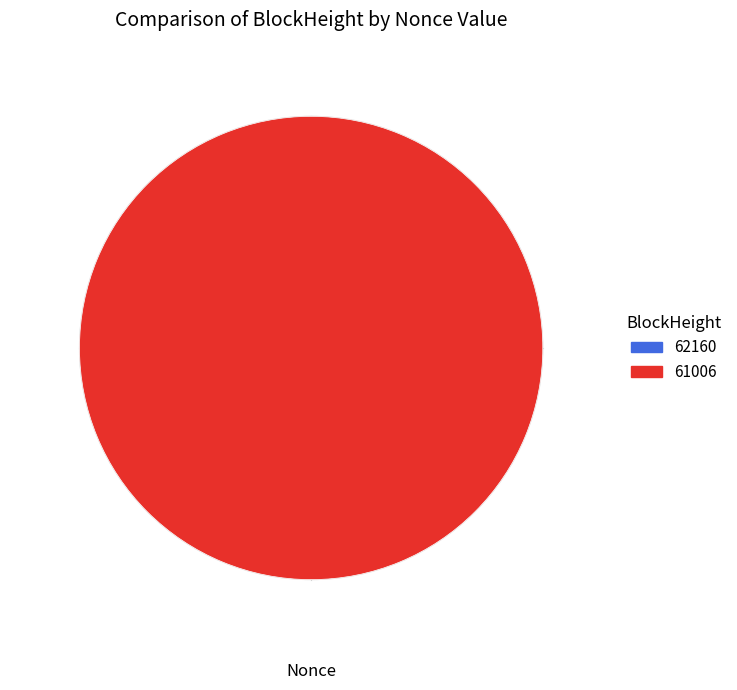

To the nearest percent, what is the average slice percentage?

50%